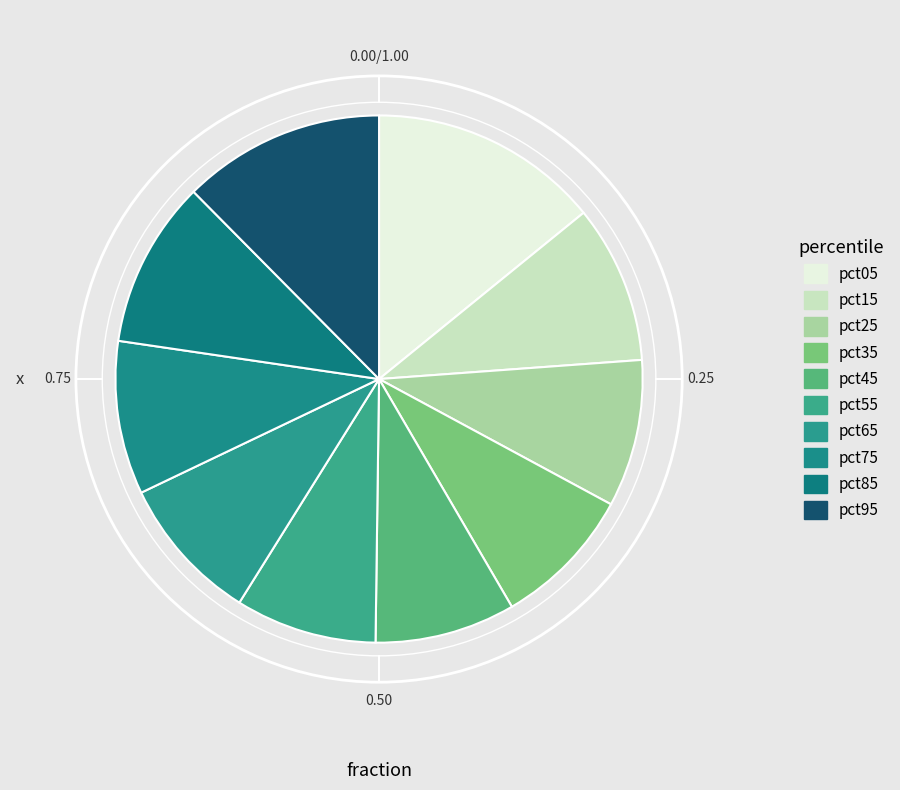

Is it true that pct65 is 22% of the pie?

False